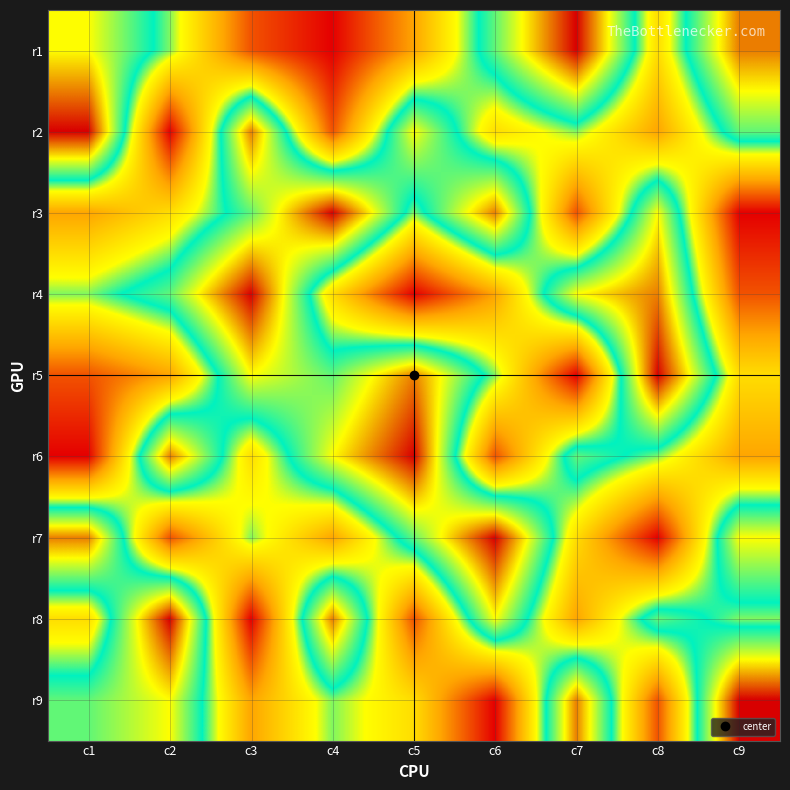

Reading left to right, what are all the values shown in this chart?

r1: c1=7	c2=5	c3=2	c4=1	c5=3	c6=6	c7=9	c8=4	c9=8
r2: c1=9	c2=1	c3=8	c4=2	c5=7	c6=4	c7=5	c8=3	c9=6
r3: c1=3	c2=4	c3=6	c4=9	c5=5	c6=8	c7=2	c8=7	c9=1
r4: c1=5	c2=6	c3=9	c4=4	c5=1	c6=3	c7=7	c8=8	c9=2
r5: c1=2	c2=3	c3=7	c4=6	c5=8	c6=5	c7=1	c8=9	c9=4
r6: c1=1	c2=8	c3=4	c4=7	c5=9	c6=2	c7=6	c8=5	c9=3
r7: c1=8	c2=2	c3=5	c4=3	c5=6	c6=9	c7=4	c8=1	c9=7
r8: c1=4	c2=9	c3=1	c4=8	c5=2	c6=7	c7=3	c8=6	c9=5
r9: c1=6	c2=7	c3=3	c4=5	c5=4	c6=1	c7=8	c8=2	c9=9